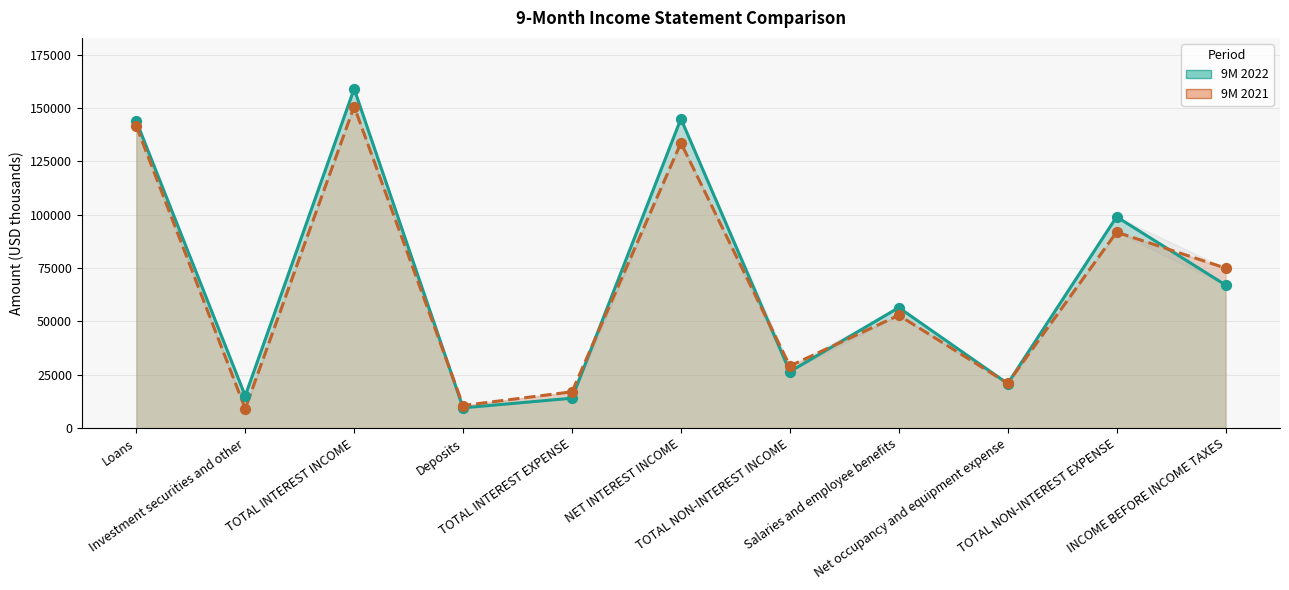

Which series contains the highest Y value?

9M 2022